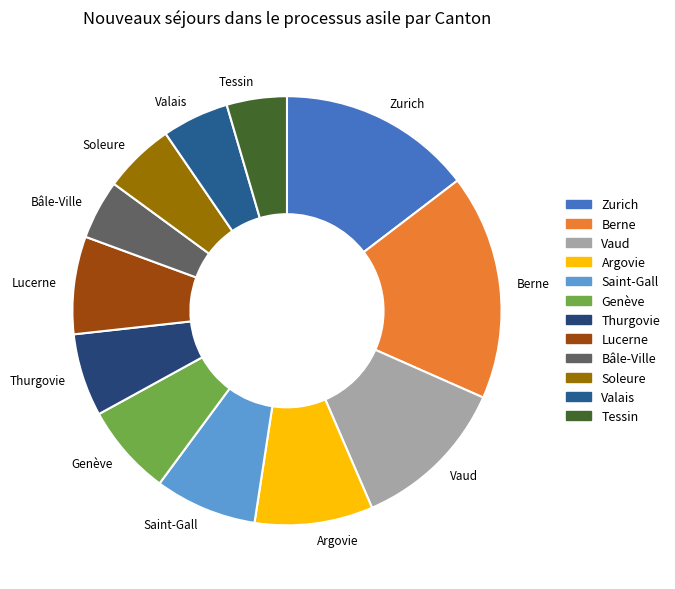

Is the sum of Thurgovie and Berne greater than half?

No